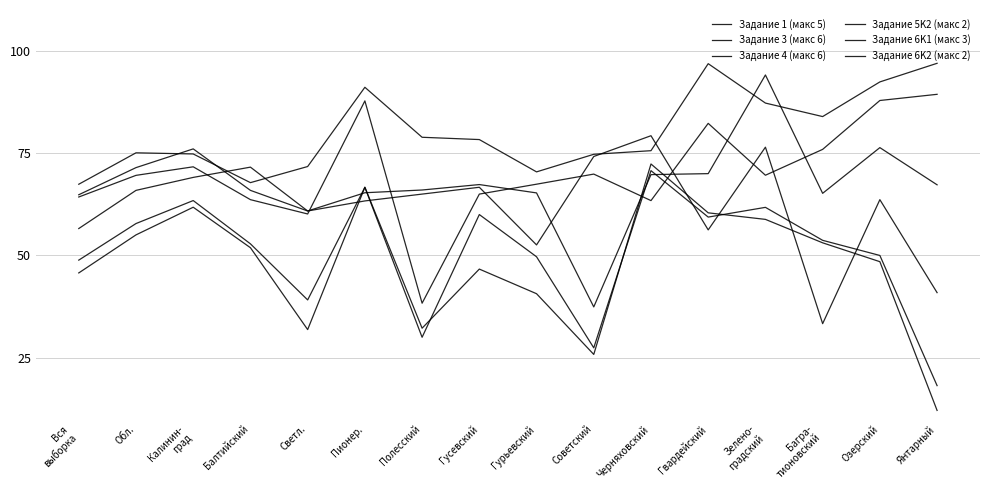

In Задание 1 (макс 5), how many points are higher than both neighbors (excluding endpoints)?

4